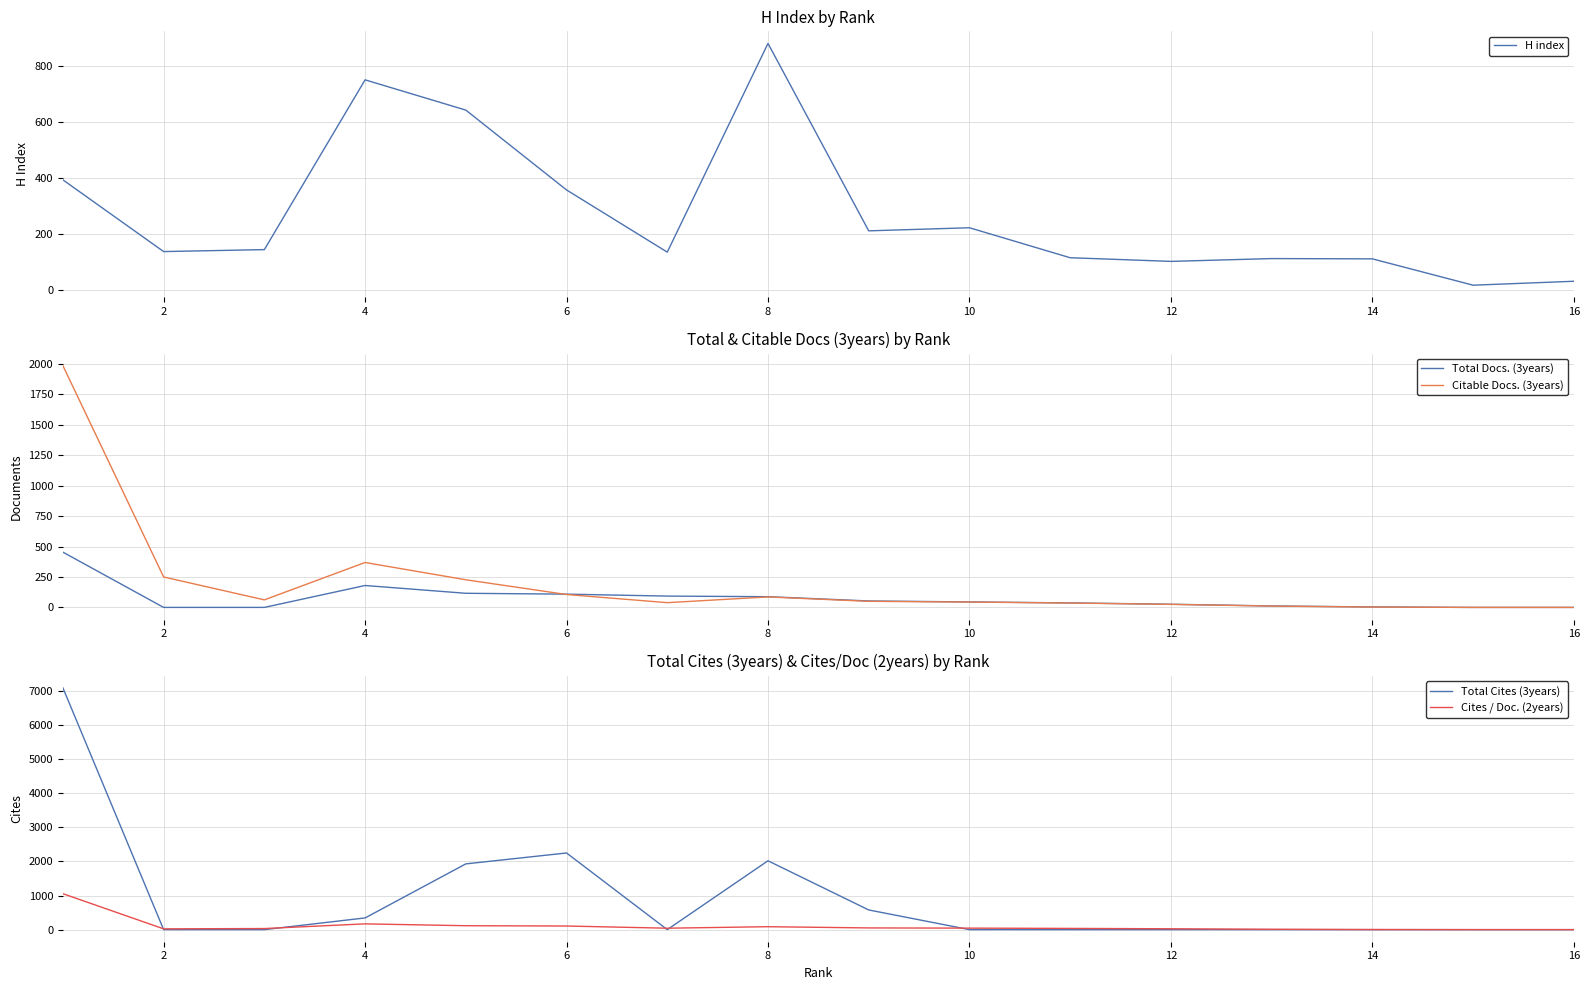

The value of Total Cites (3years) at 14 is -3612. True or false?

False